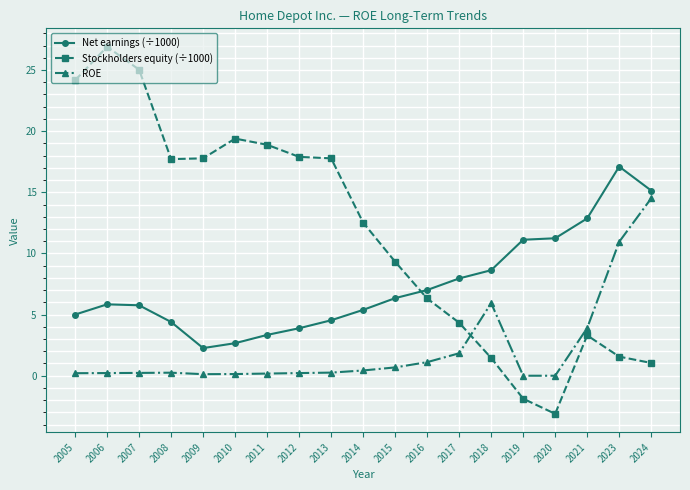

How many distinct data groups are displayed?

3